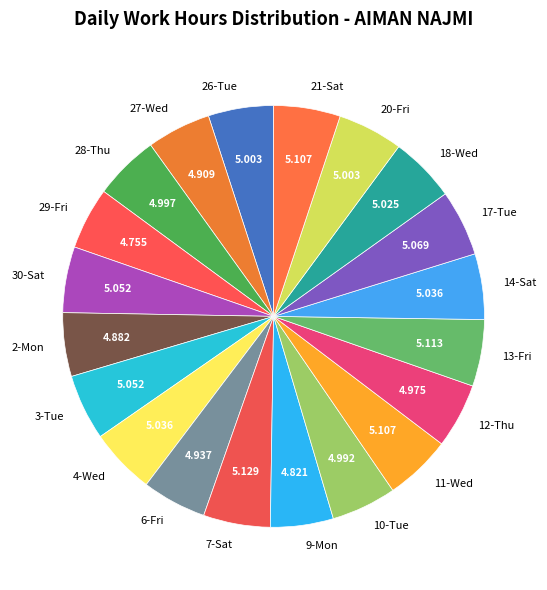

Does any single category account for the majority?

No